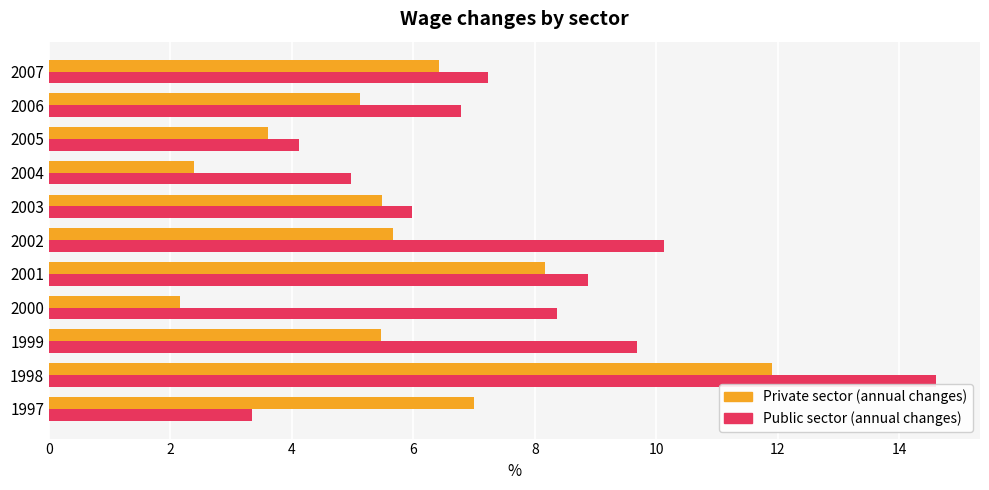

List the labels in order of Public sector (annual changes) value, smallest first.

1997, 2005, 2004, 2003, 2006, 2007, 2000, 2001, 1999, 2002, 1998